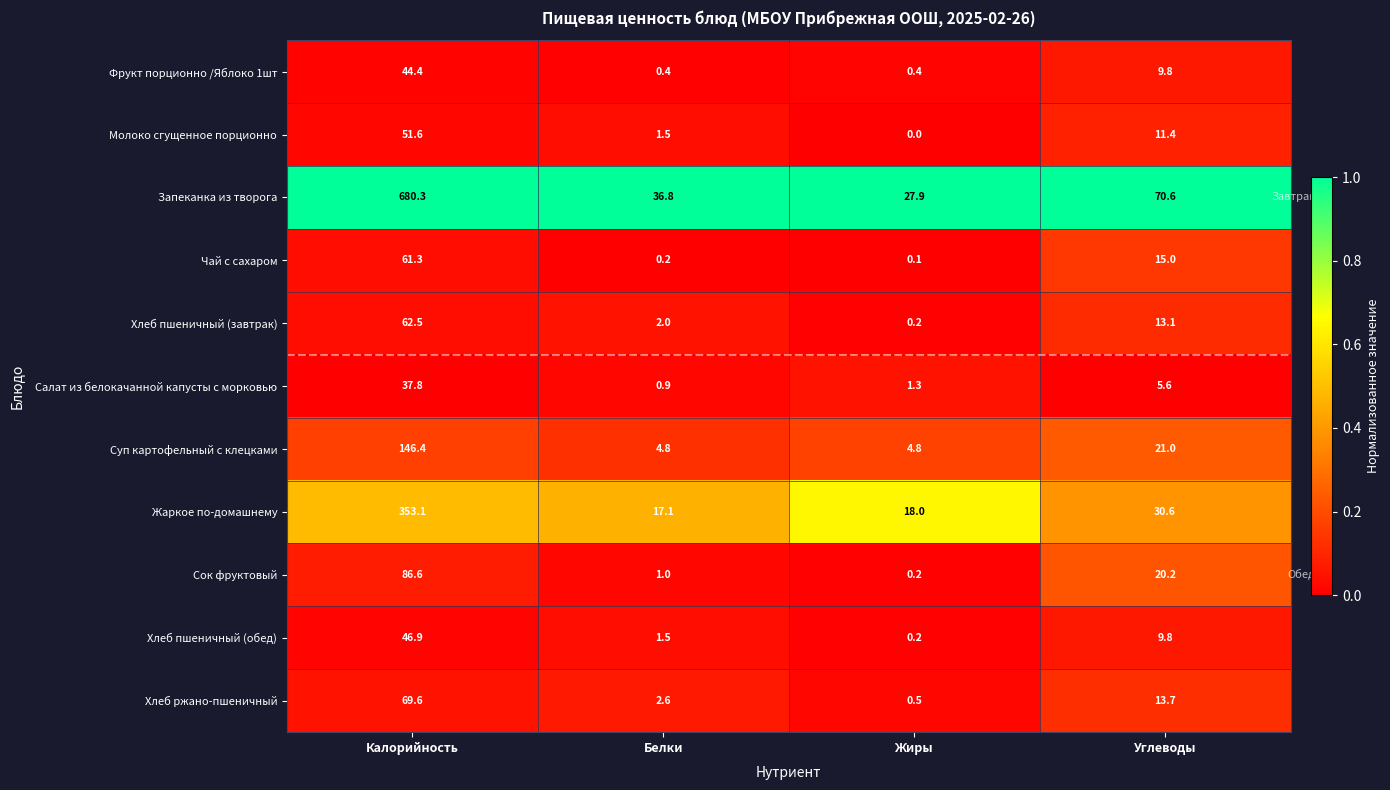

List the series in order of their peak value, lowest first.

Салат из белокачанной капусты с морковью, Фрукт порционно /Яблоко 1шт, Хлеб пшеничный (обед), Молоко сгущенное порционно, Чай с сахаром, Хлеб пшеничный (завтрак), Хлеб ржано-пшеничный, Сок фруктовый, Суп картофельный с клецками, Жаркое по-домашнему, Запеканка из творога